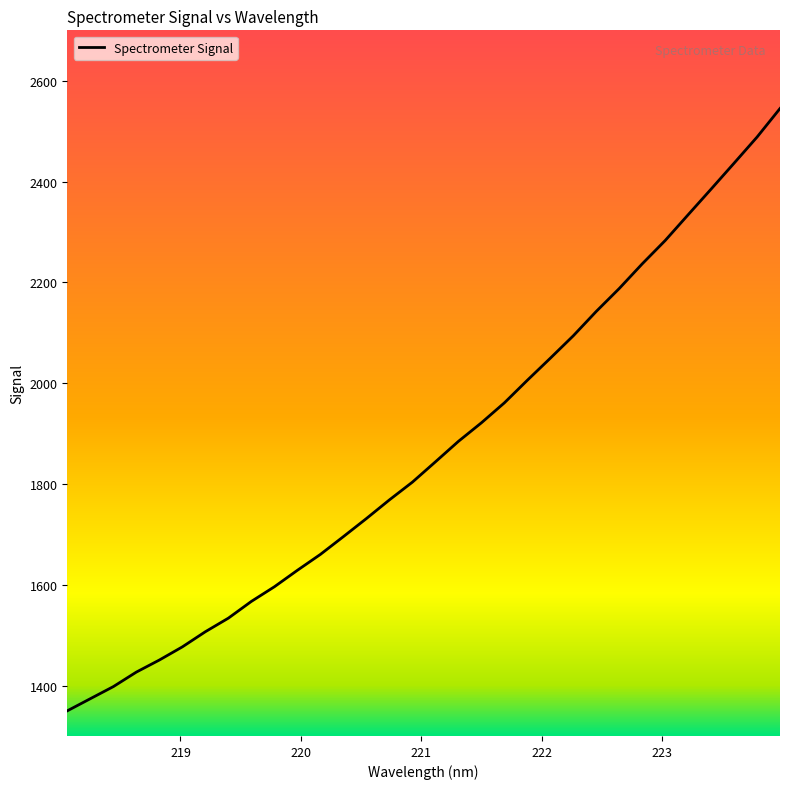

What is the greatest value displayed?

2544.9